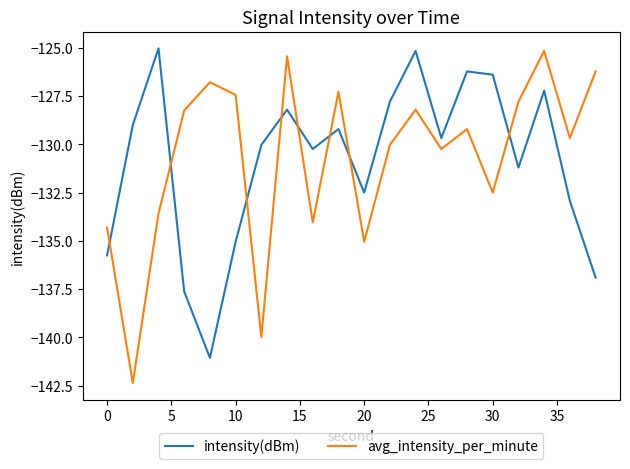

How many lines are shown in the chart?

2